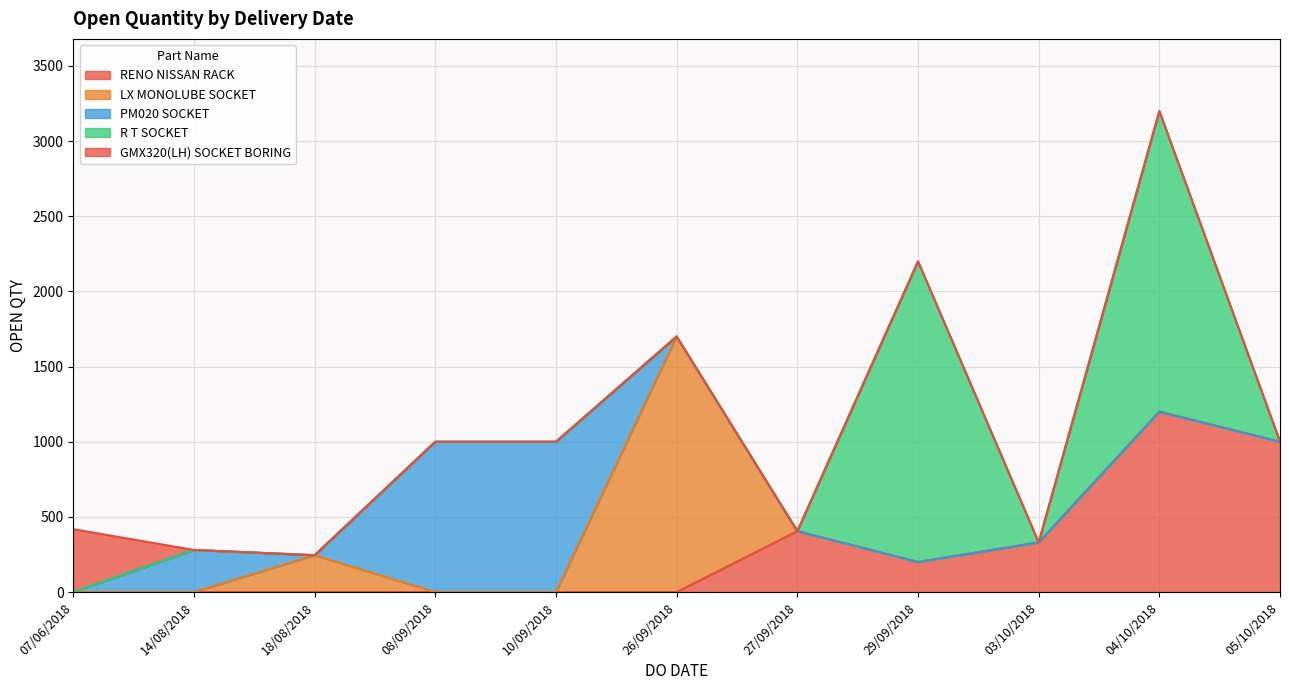

Read the value at 29/09/2018, to the nearest 50.

2000